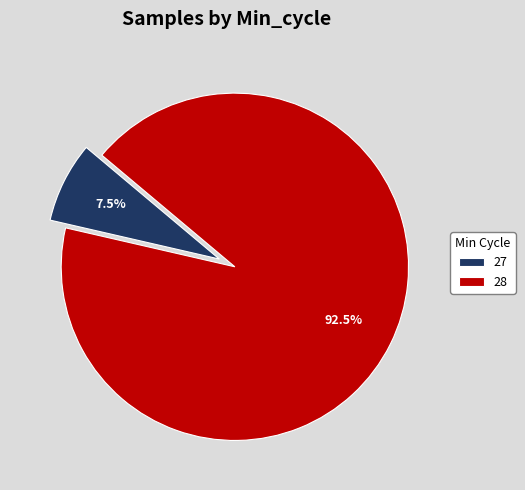

What is the total percentage of 27 and 28?

100.0%